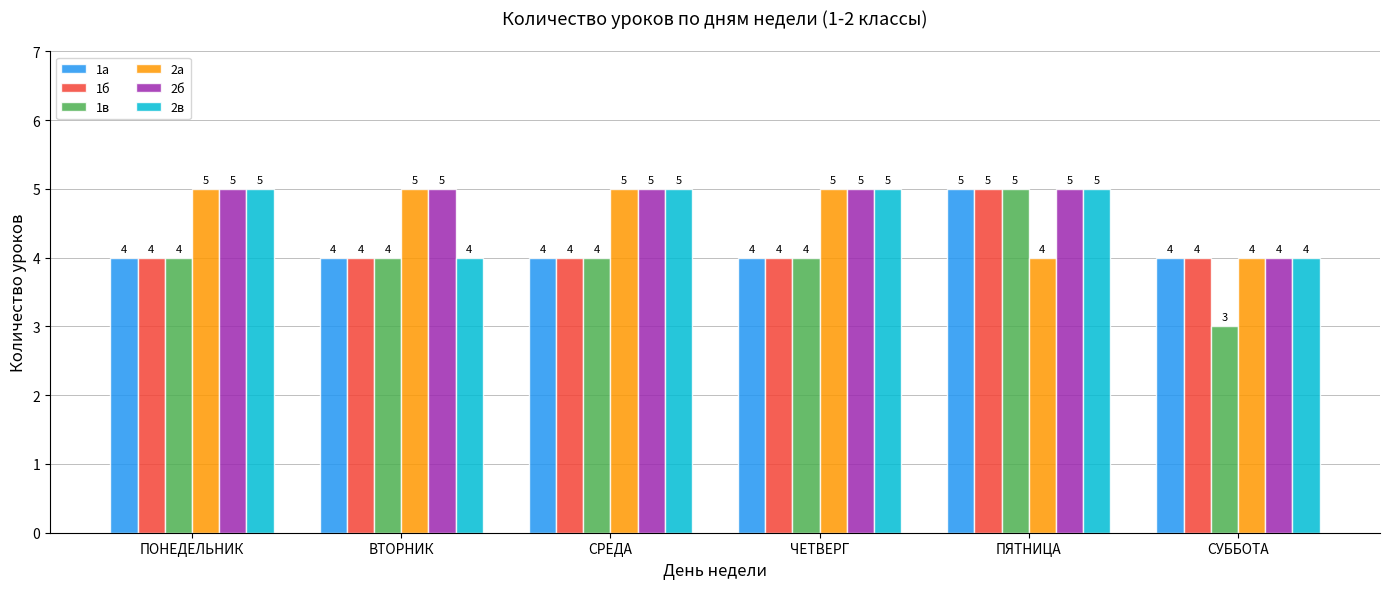

Is it true that 1б equals 4 at СРЕДА?

True